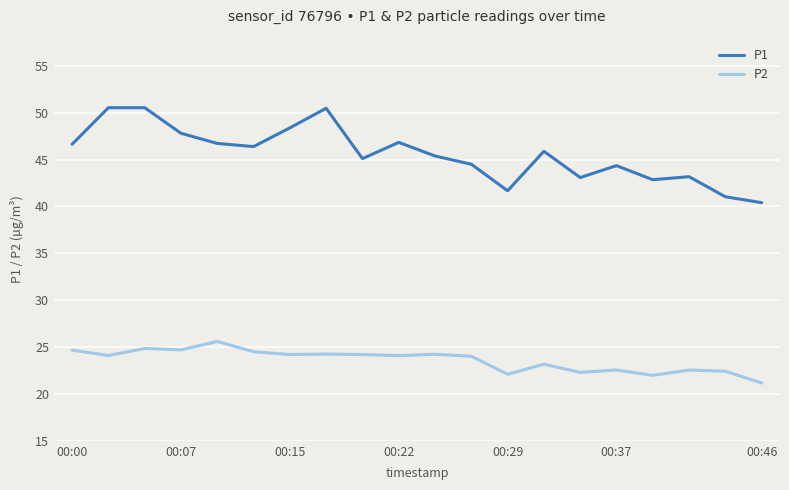

What is the highest value of the P1 series?

50.5